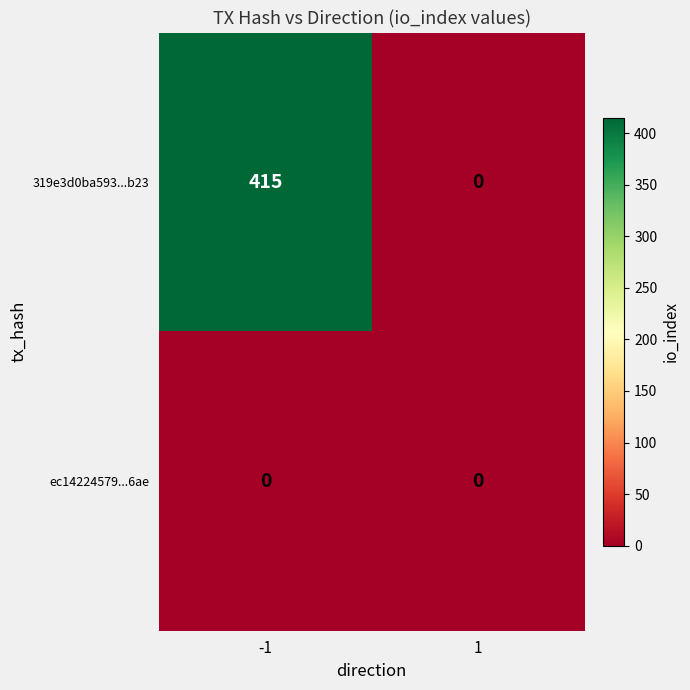

How many categories are shown in the chart?

2